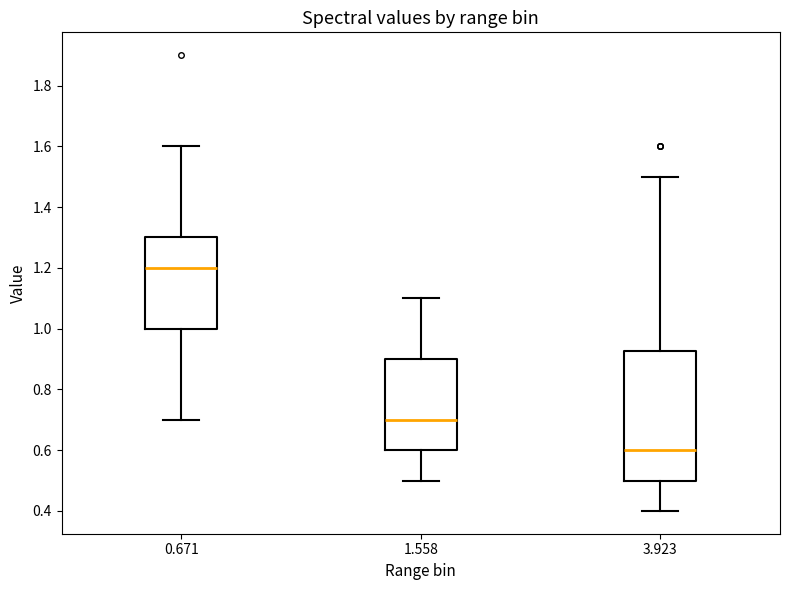

Reading left to right, transcribe this box plot: for each box, give where its median line is, the range the box spans, and where its two whiskers end, as read against the y-axis. The values are not printed on the chart, so give them approximately, as read against the axis.

0.671: median 1.20, box 1.00 to 1.30, whiskers 0.70 to 1.60
1.558: median 0.70, box 0.60 to 0.90, whiskers 0.50 to 1.10
3.923: median 0.60, box 0.50 to 0.92, whiskers 0.40 to 1.50